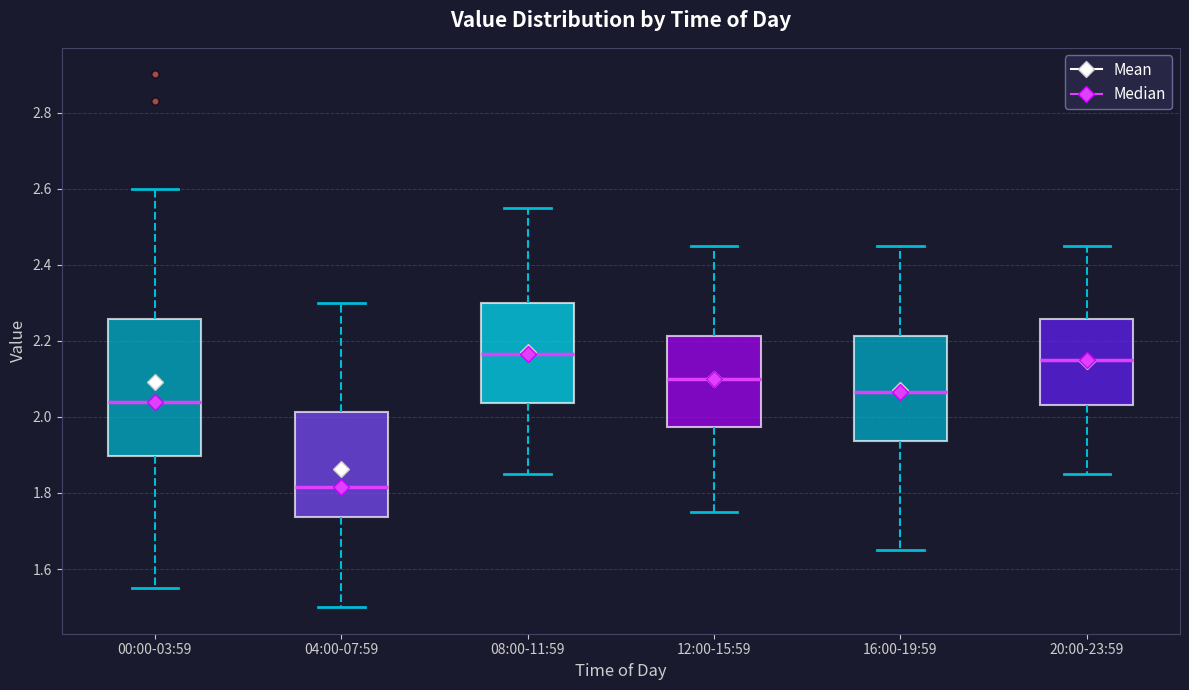

Reading left to right, read every box against the y-axis: the position of its median line, the range the box covers, and the ends of its whiskers. The values are not printed on the chart, so give them approximately, as read against the axis.

00:00-03:59: median 2.04, box 1.90 to 2.26, whiskers 1.56 to 2.60
04:00-07:59: median 1.82, box 1.74 to 2.02, whiskers 1.50 to 2.30
08:00-11:59: median 2.16, box 2.04 to 2.30, whiskers 1.86 to 2.56
12:00-15:59: median 2.10, box 1.98 to 2.22, whiskers 1.76 to 2.46
16:00-19:59: median 2.06, box 1.94 to 2.22, whiskers 1.66 to 2.46
20:00-23:59: median 2.16, box 2.04 to 2.26, whiskers 1.86 to 2.46